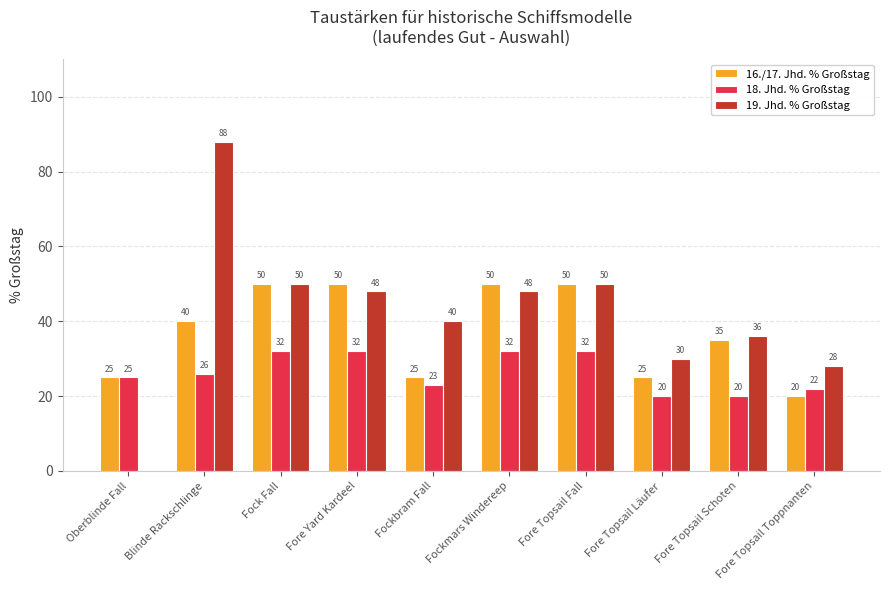

Reading right to left, what are all the values shown in this chart?

16./17. Jhd. % Großstag: Fore Topsail Toppnanten=20	Fore Topsail Schoten=35	Fore Topsail Läufer=25	Fore Topsail Fall=50	Fockmars Windereep=50	Fockbram Fall=25	Fore Yard Kardeel=50	Fock Fall=50	Blinde Rackschlinge=40	Oberblinde Fall=25
18. Jhd. % Großstag: Fore Topsail Toppnanten=22	Fore Topsail Schoten=20	Fore Topsail Läufer=20	Fore Topsail Fall=32	Fockmars Windereep=32	Fockbram Fall=23	Fore Yard Kardeel=32	Fock Fall=32	Blinde Rackschlinge=26	Oberblinde Fall=25
19. Jhd. % Großstag: Fore Topsail Toppnanten=28	Fore Topsail Schoten=36	Fore Topsail Läufer=30	Fore Topsail Fall=50	Fockmars Windereep=48	Fockbram Fall=40	Fore Yard Kardeel=48	Fock Fall=50	Blinde Rackschlinge=88	Oberblinde Fall=0